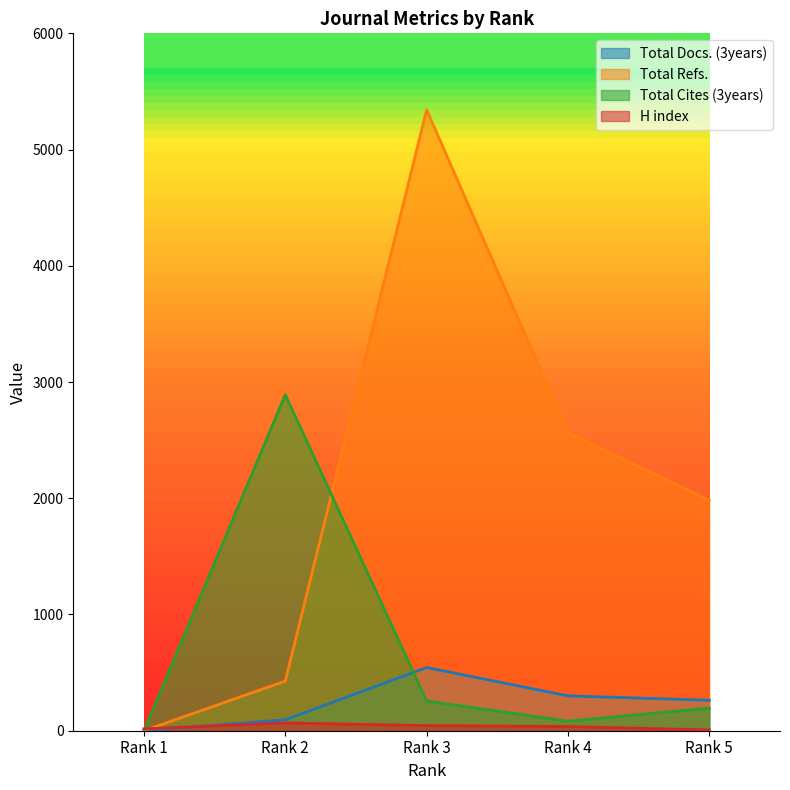

Which label corresponds to the smallest value in the chart?

Rank 1